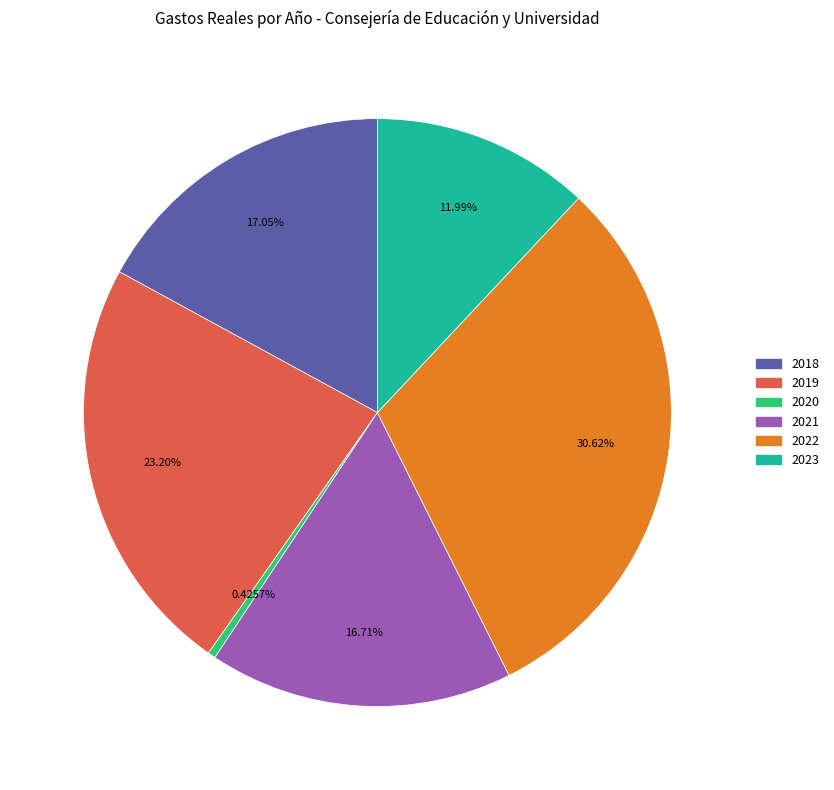

How many slices are in this pie chart?

6